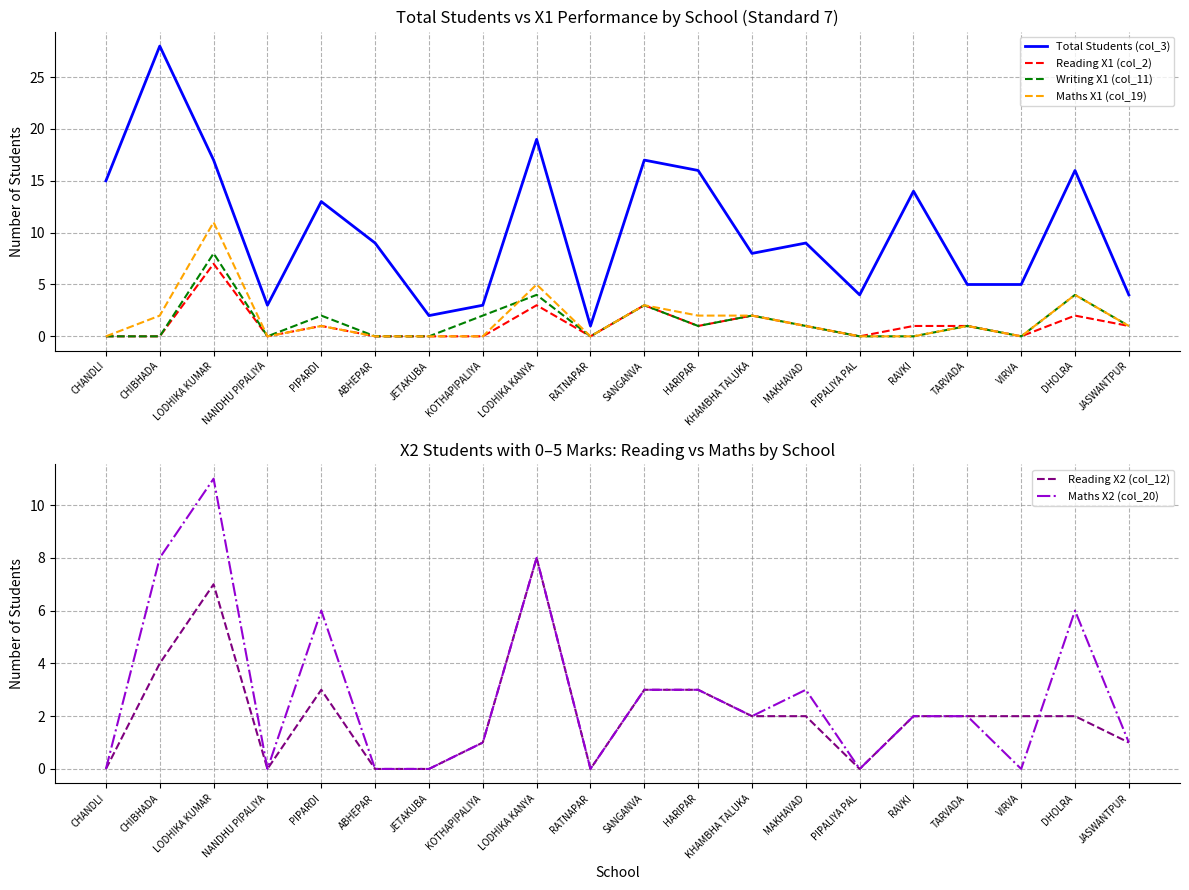

What is the difference between the Total Students (col_3) values at CHANDLI and PIPALIYA PAL?

11